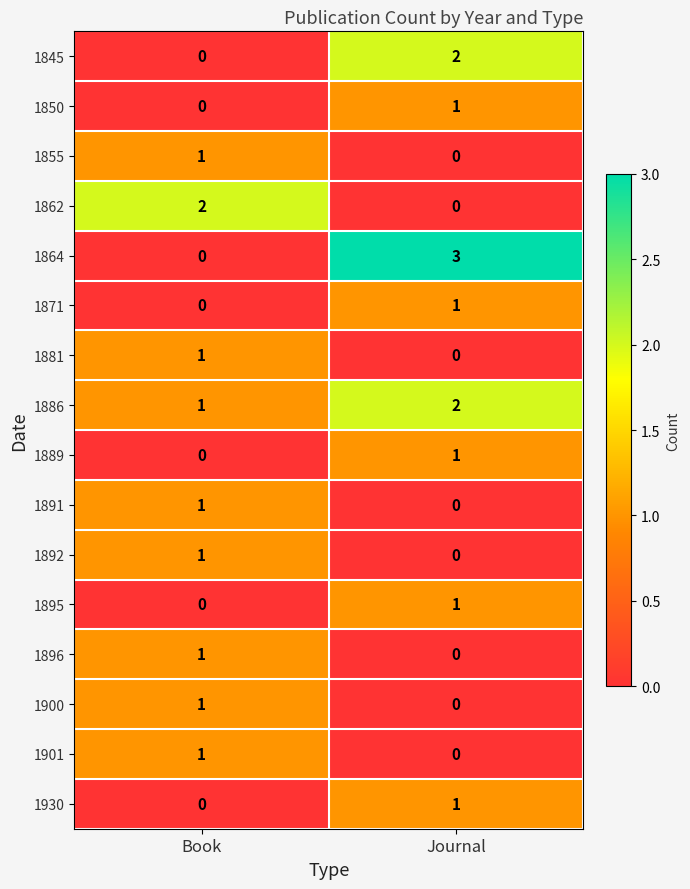

What is the spread (max minus min) of values at Journal?

3